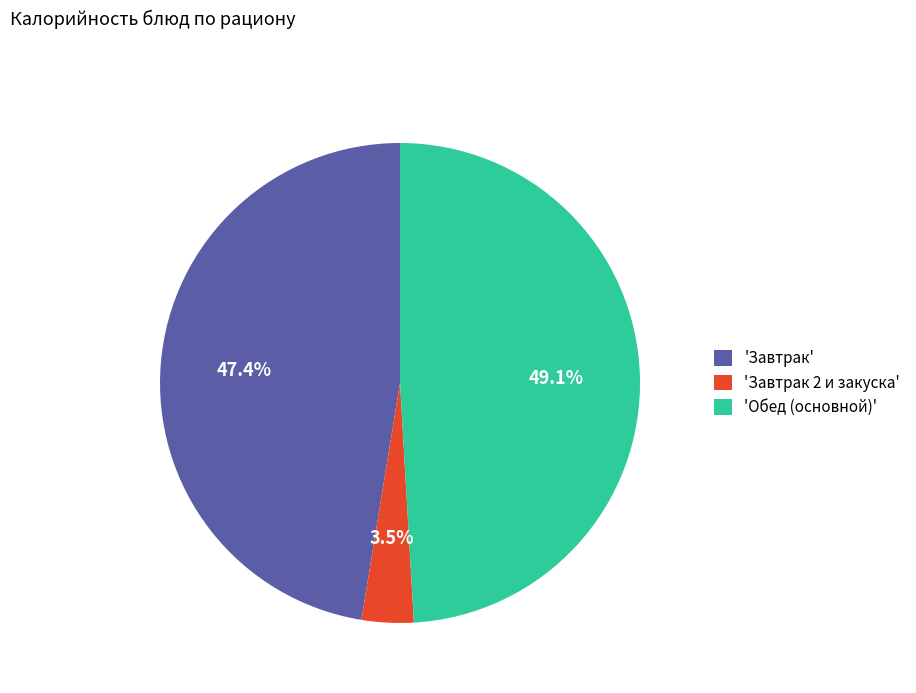

What is the ratio of the value at 'Обед (основной)' to the value at 'Завтрак'?

1.0